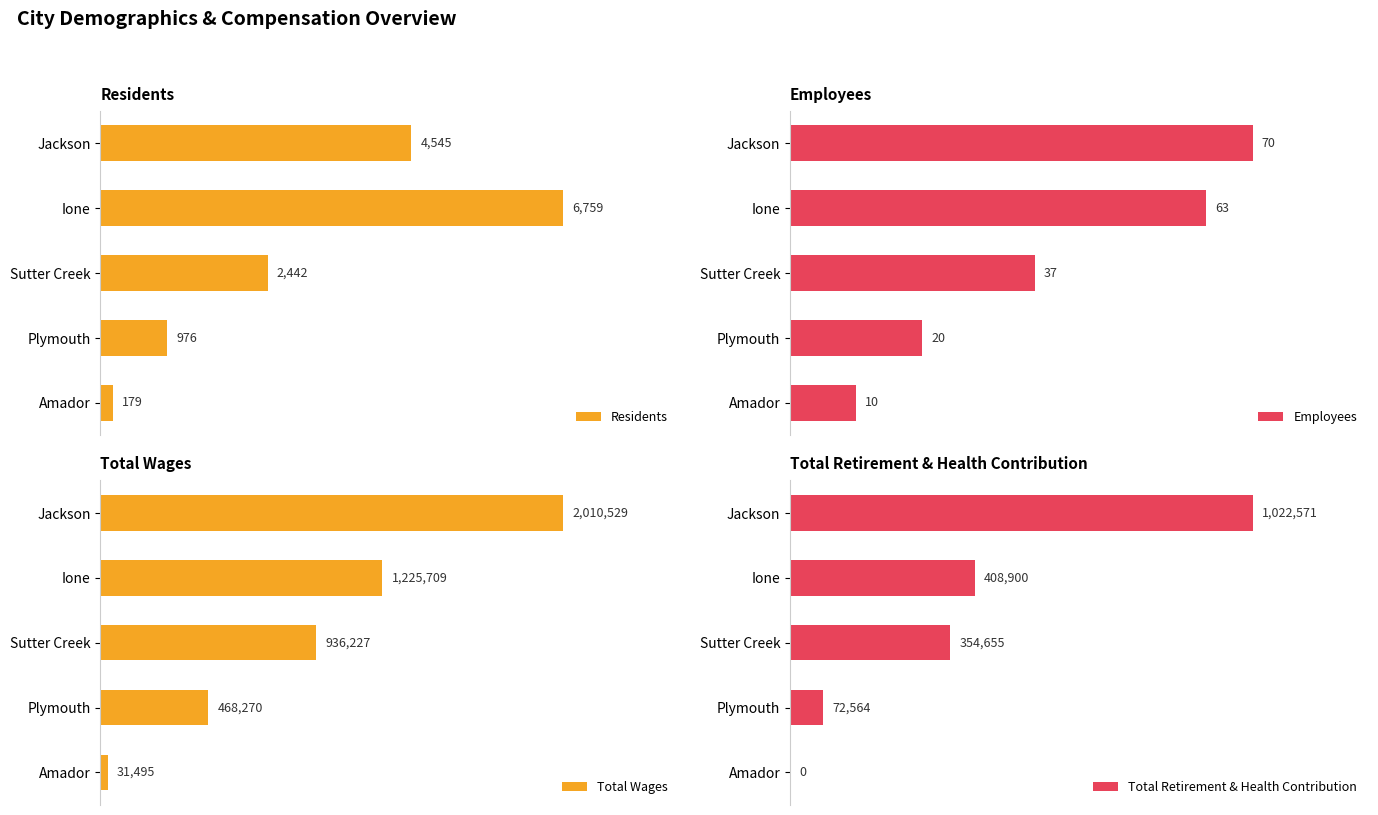

How many bars are there in total?

20